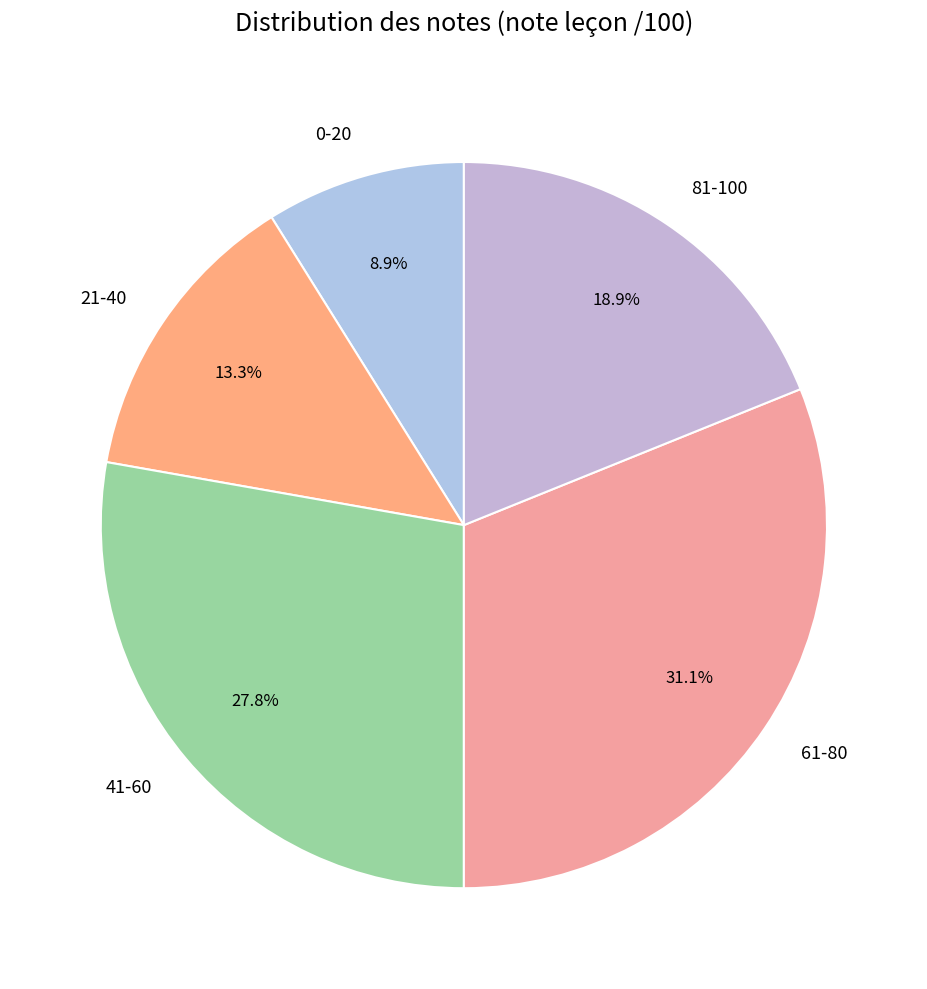

Between 0-20 and 81-100, which is larger?

81-100